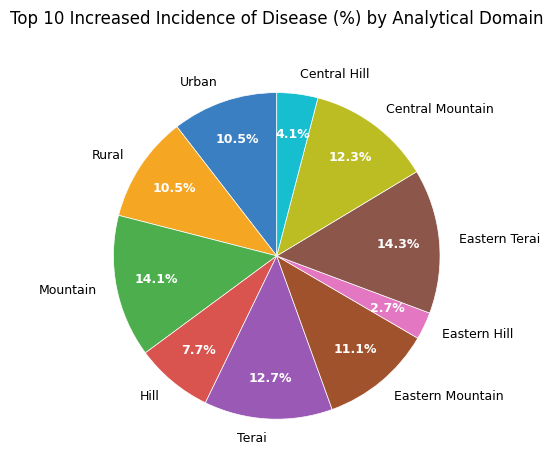

Which category has the smallest portion of the pie?

Eastern Hill